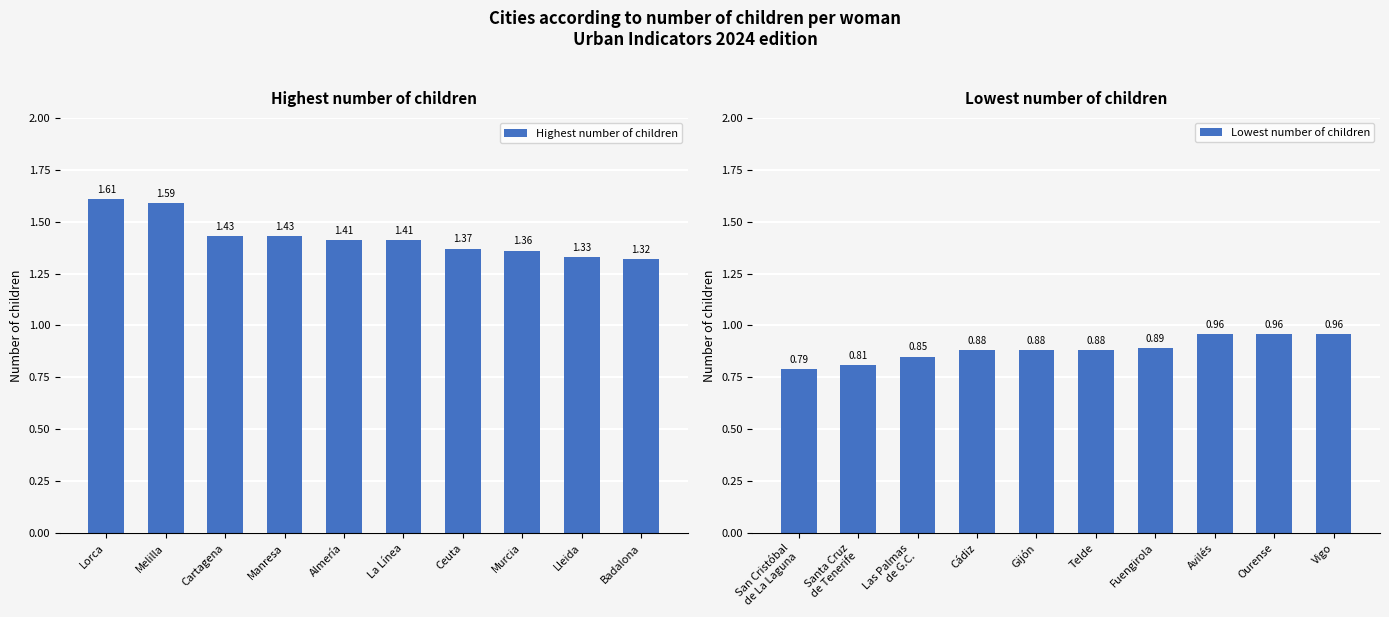

What is the difference between the maximum and minimum values in the Highest number of children series?

0.3